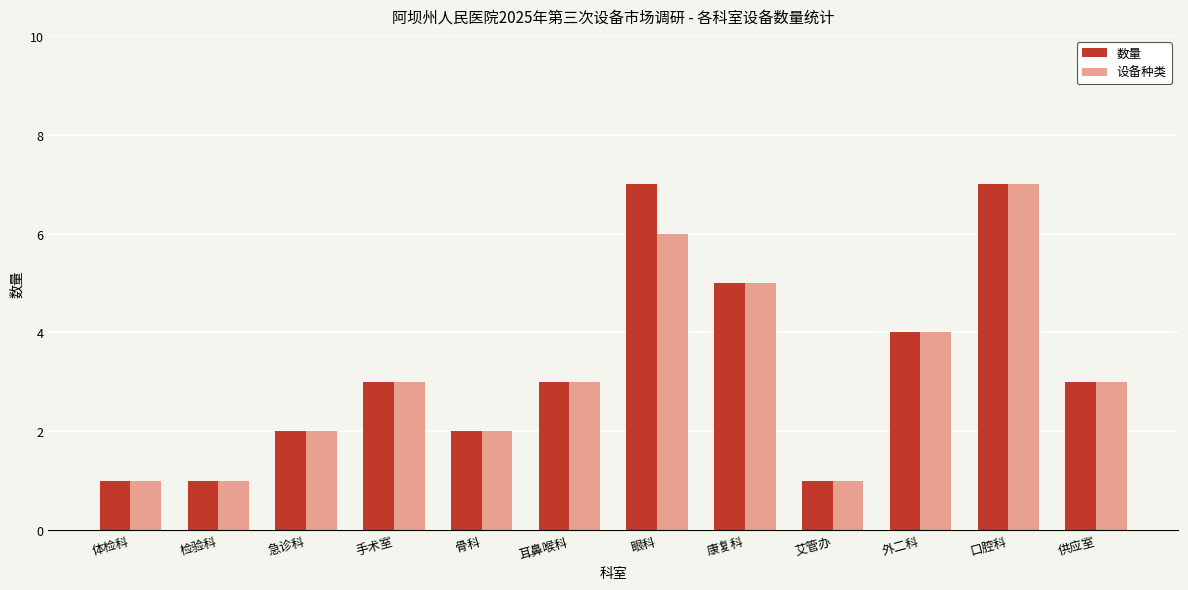

Rank the series by their average value, from highest to lowest.

数量, 设备种类